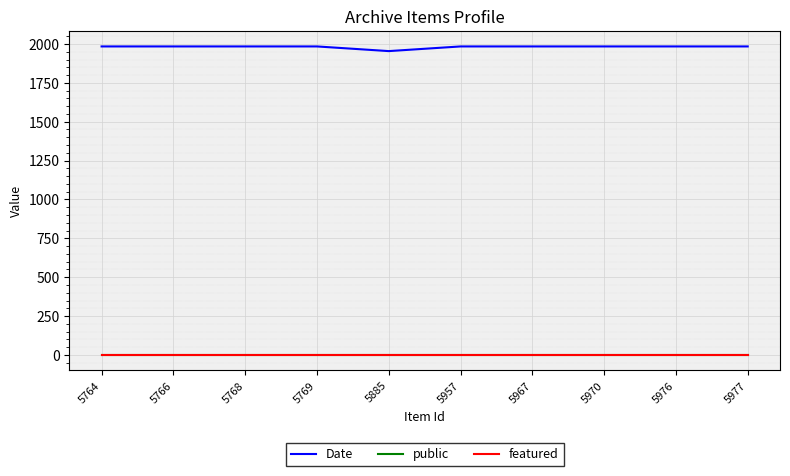

Count the number of data series in this chart.

3